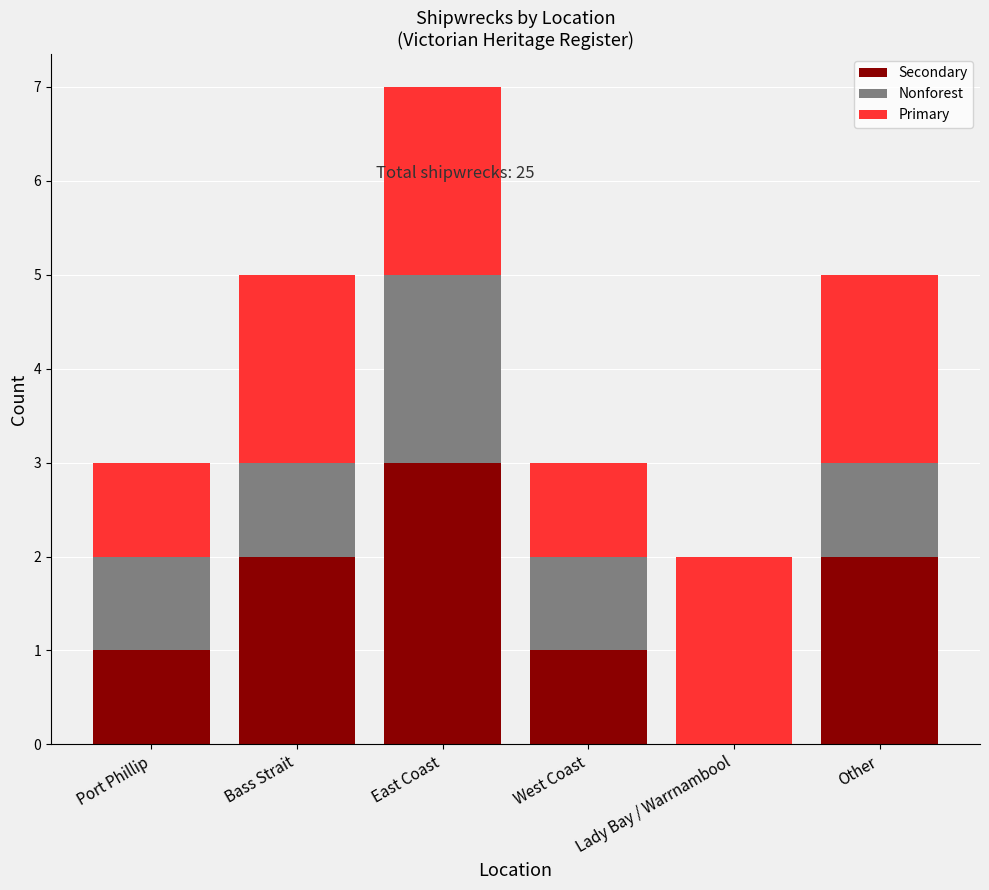

Is it true that Secondary equals 3 at East Coast?

True